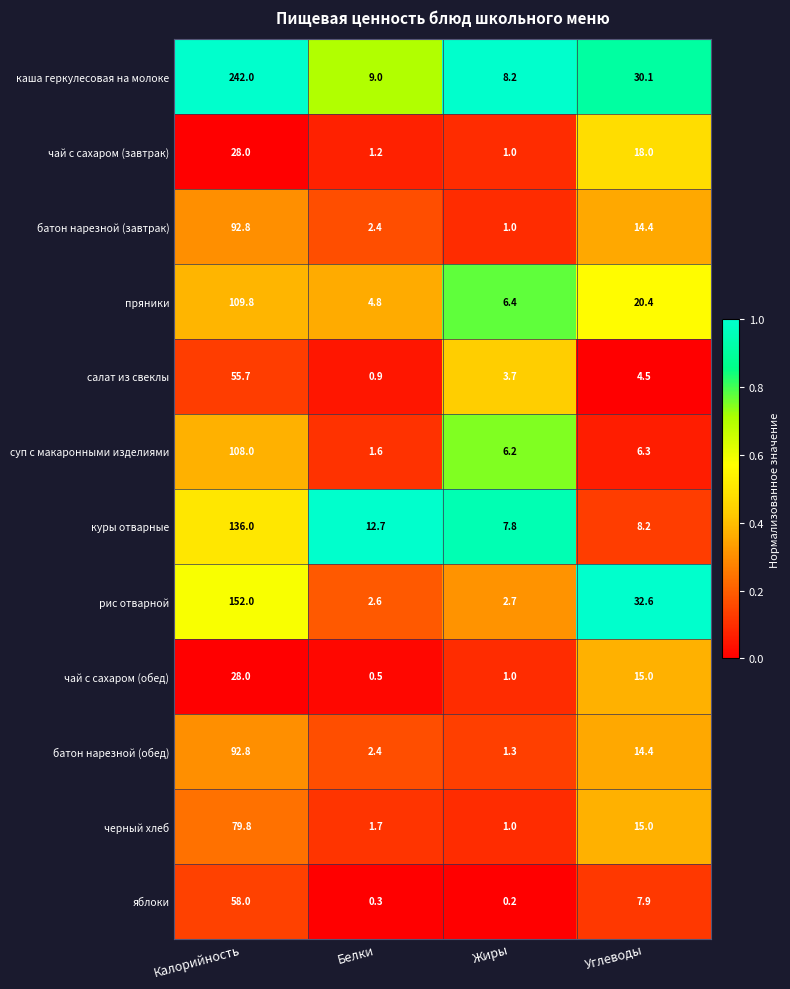

What is the maximum value shown in the chart?

242.0